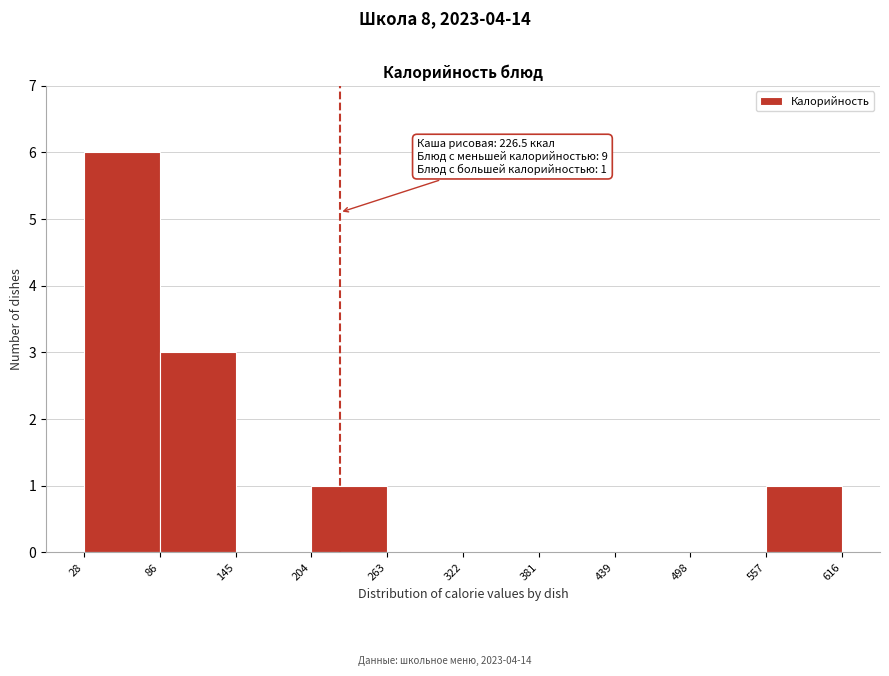

Over which range of the x-axis is the bar tallest?

28 to 86